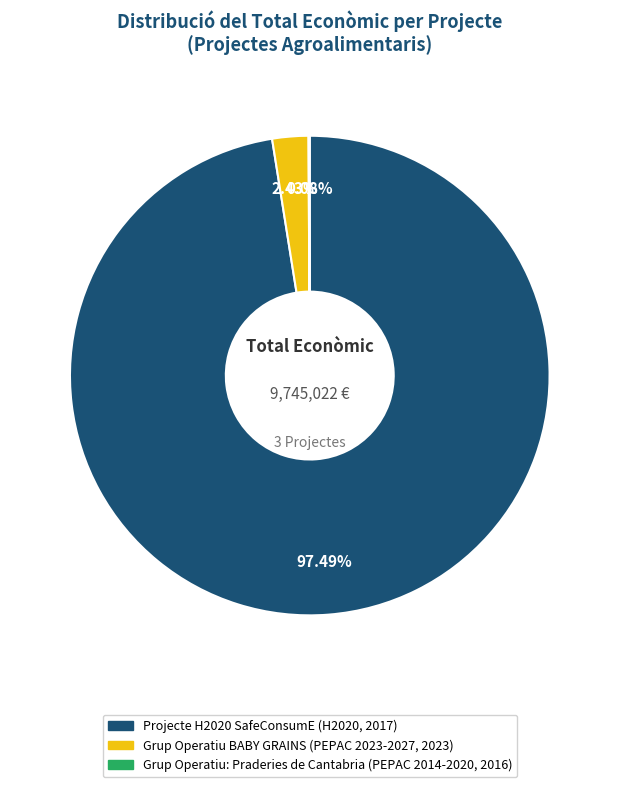

Which slice represents more than half of the pie?

Projecte H2020 SafeConsumE